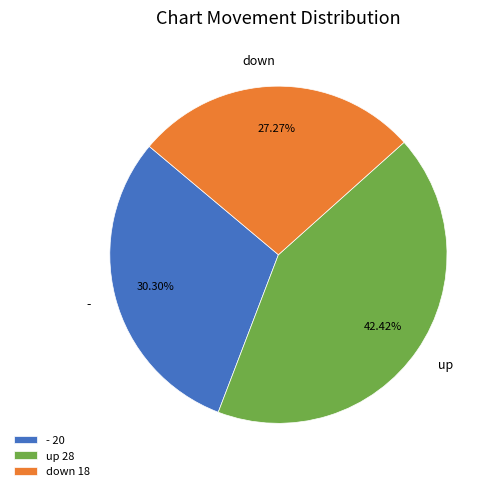

Does any single category account for the majority?

No